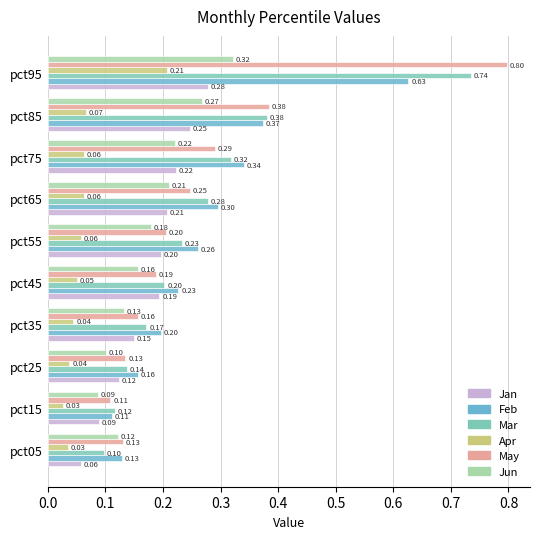

What is the highest value of the Apr series?

0.2